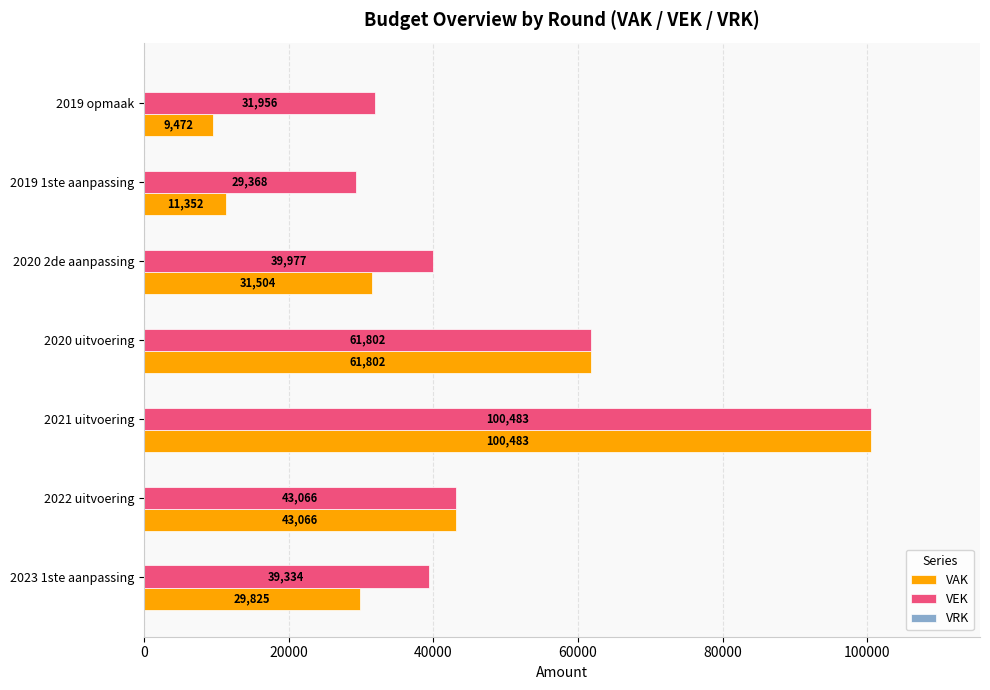

The value of VAK at 2019 opmaak is 9472. True or false?

True